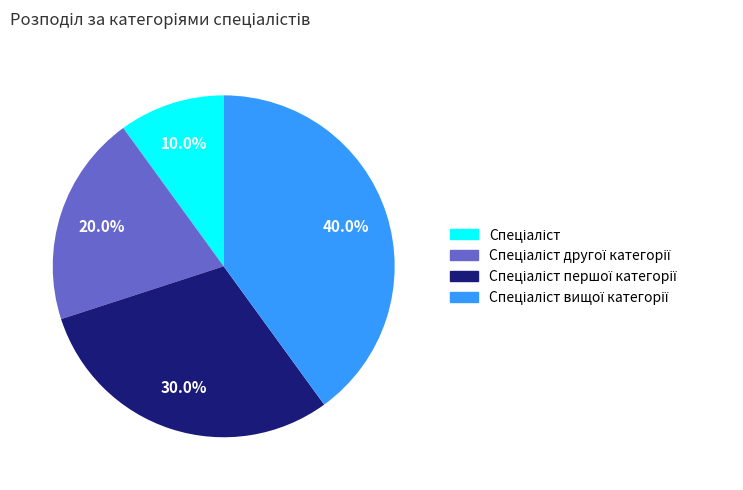

Is there a majority slice in this chart?

No